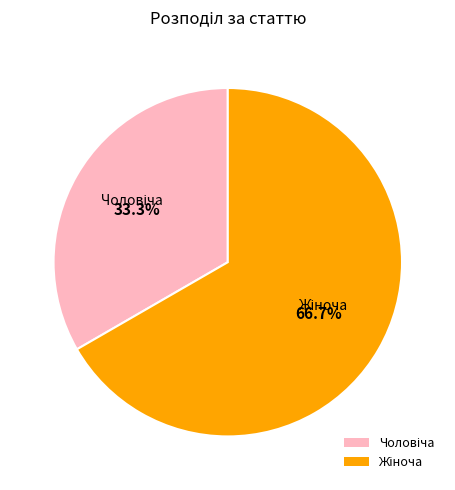

Is there any slice that represents more than half of the pie?

Yes